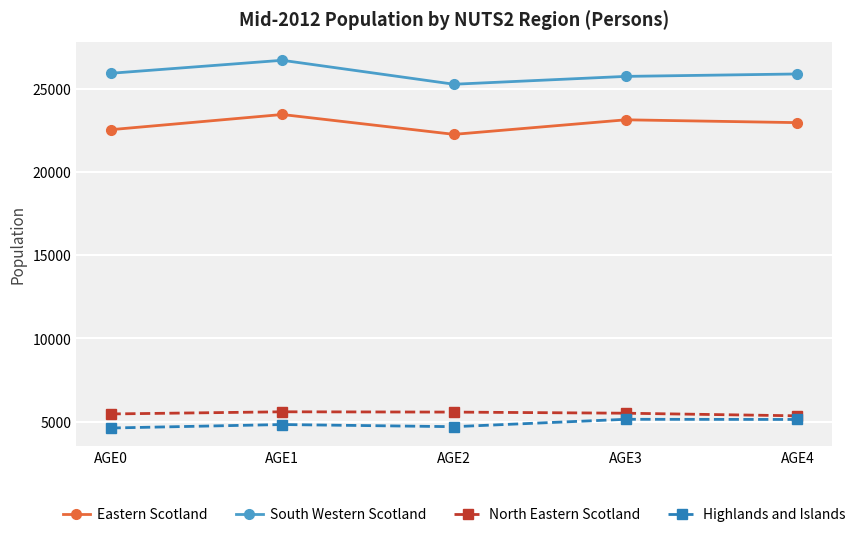

True or false: South Western Scotland and Highlands and Islands cross at least once.

False